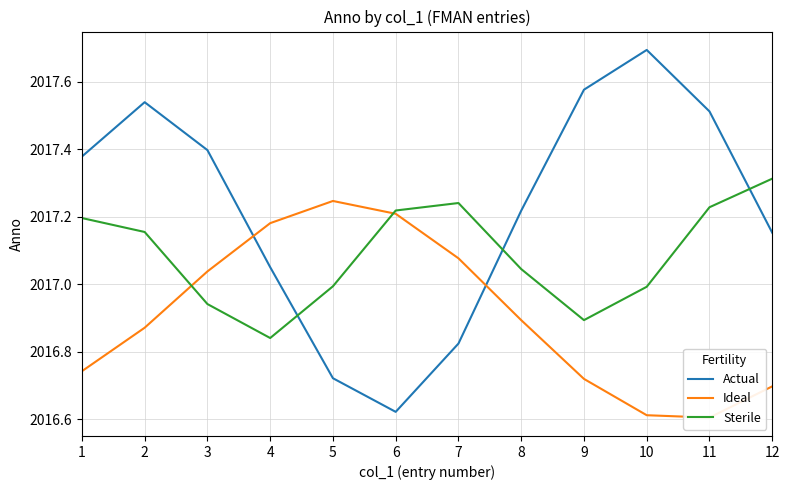

True or false: Sterile has a value of 2017.2 at 7.

True